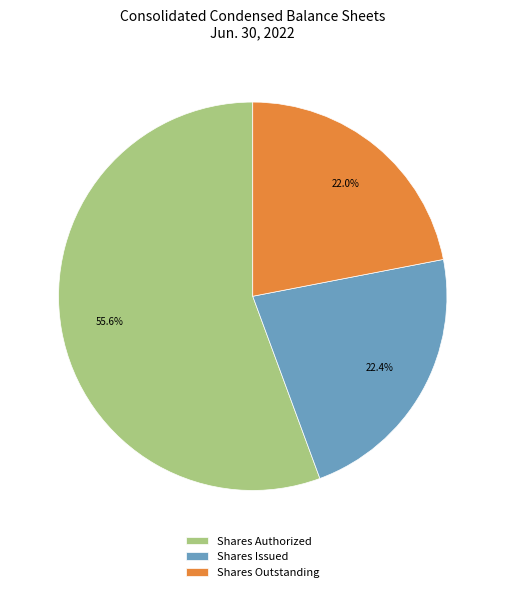

Does Shares Issued account for over 50% of the chart?

No